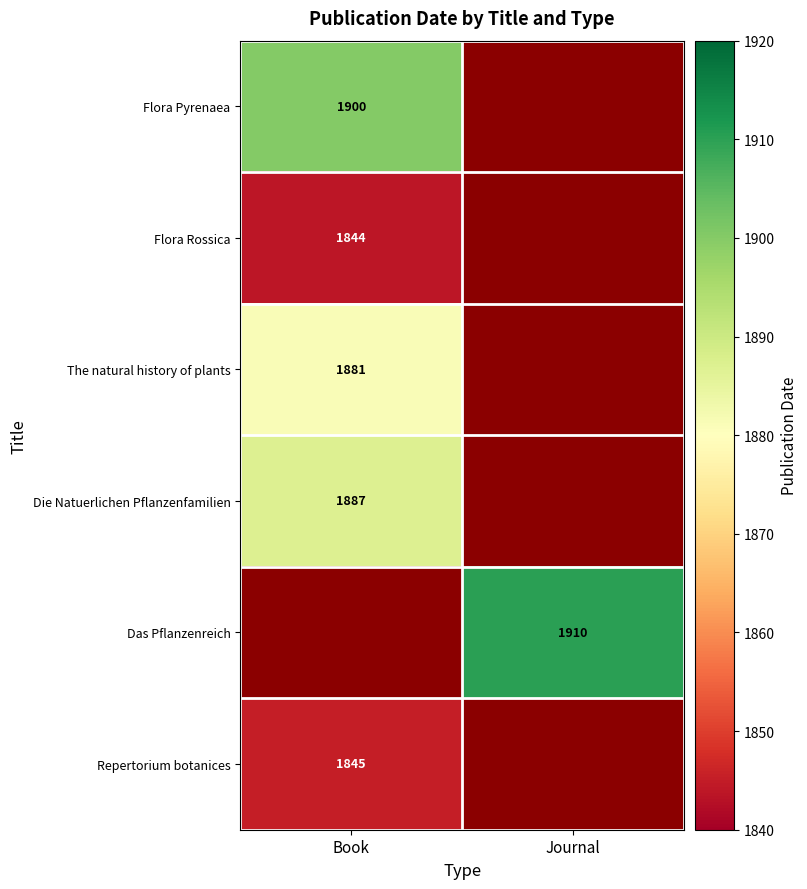

What is the smallest value displayed?

1844.0